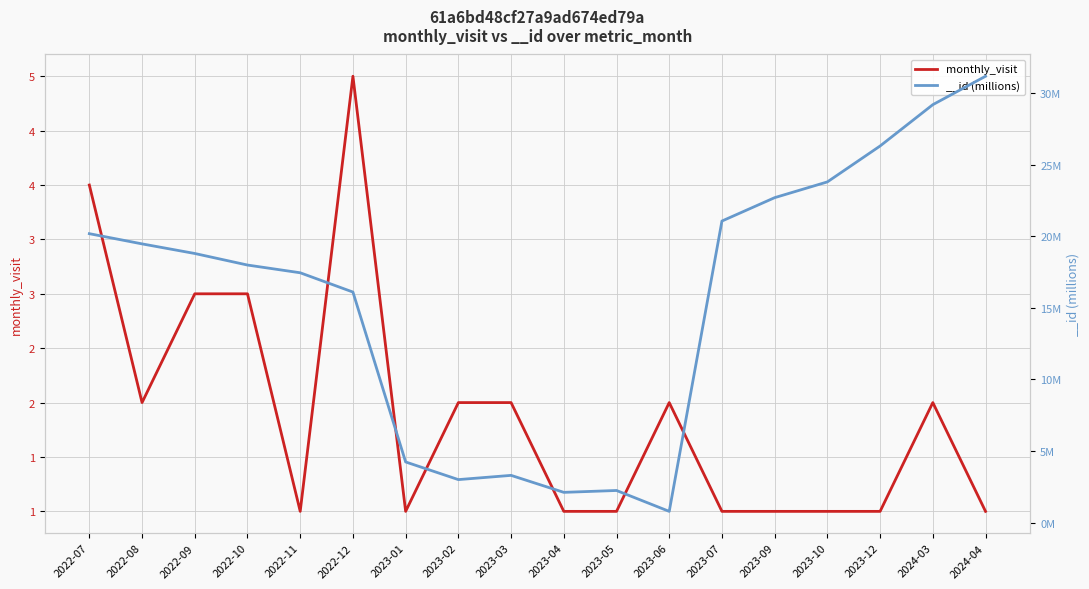

At which category does the chart reach its minimum across all series?

2022-11